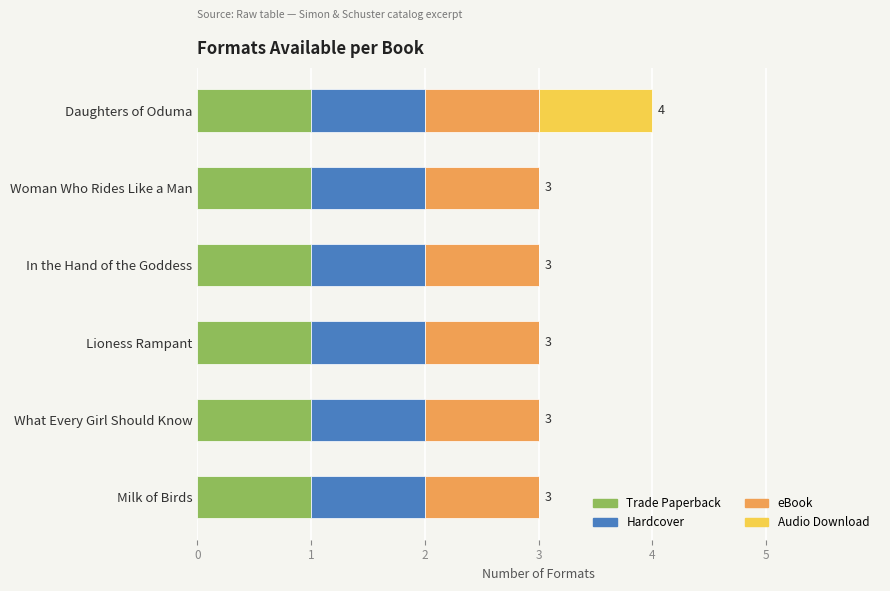

Is it true that Trade Paperback equals 0 at Daughters of Oduma?

False